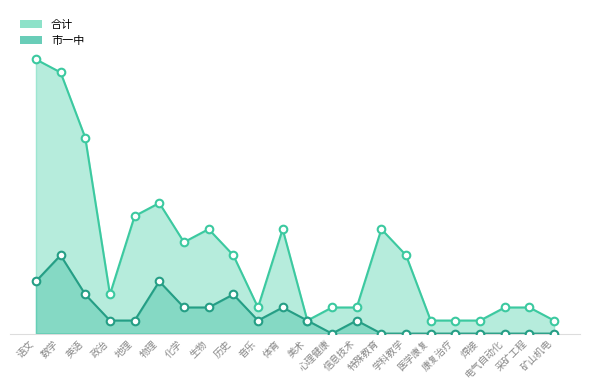

Which series contains the highest Y value?

合计